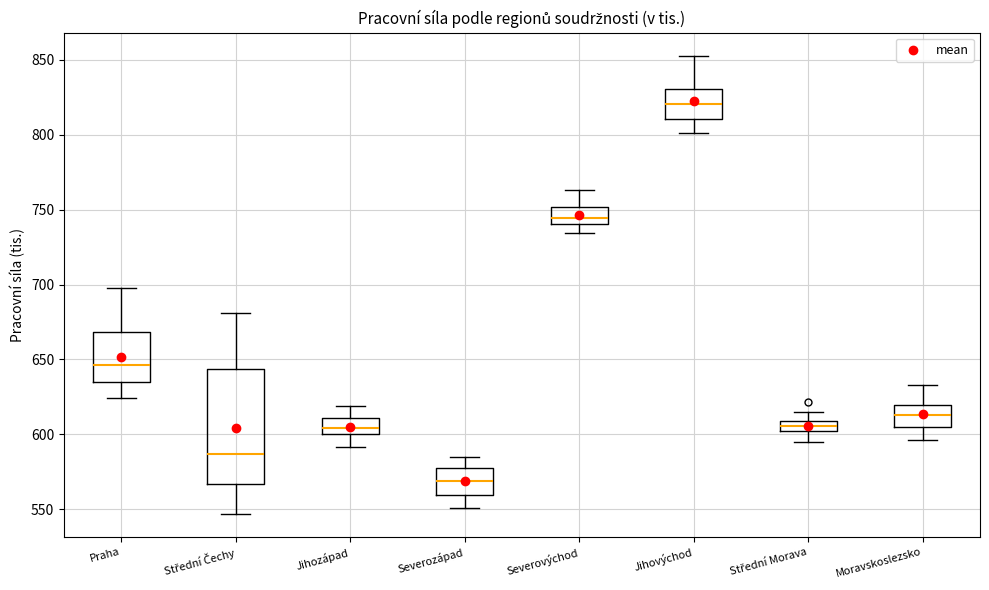

Which box has the lowest median line?

Severozápad